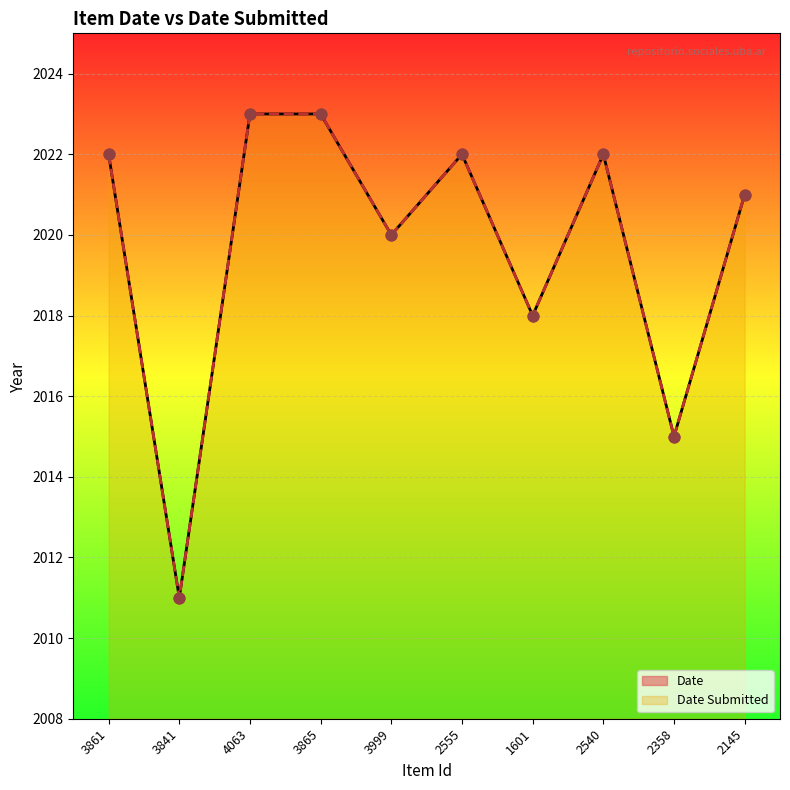

Is the value of Date Submitted at 4063 greater than the value of Date at 2145?

Yes